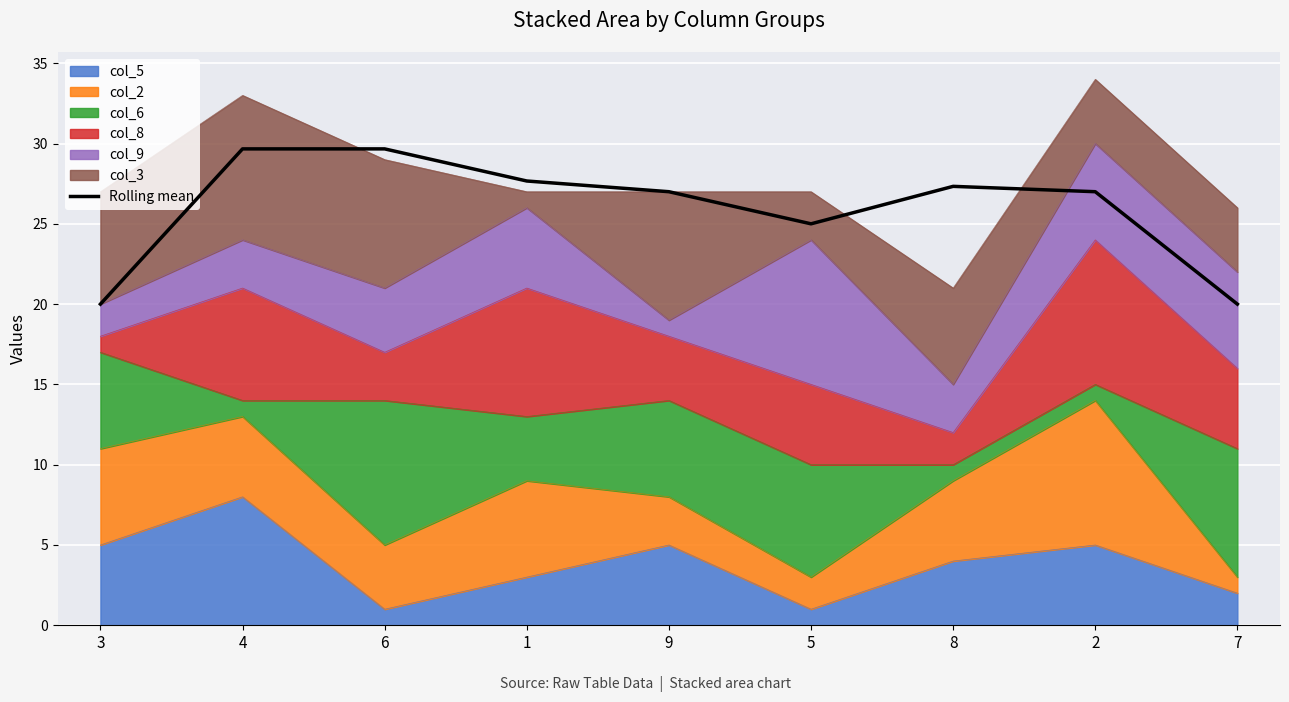

Does the chart display data point markers on the line(s)?

No